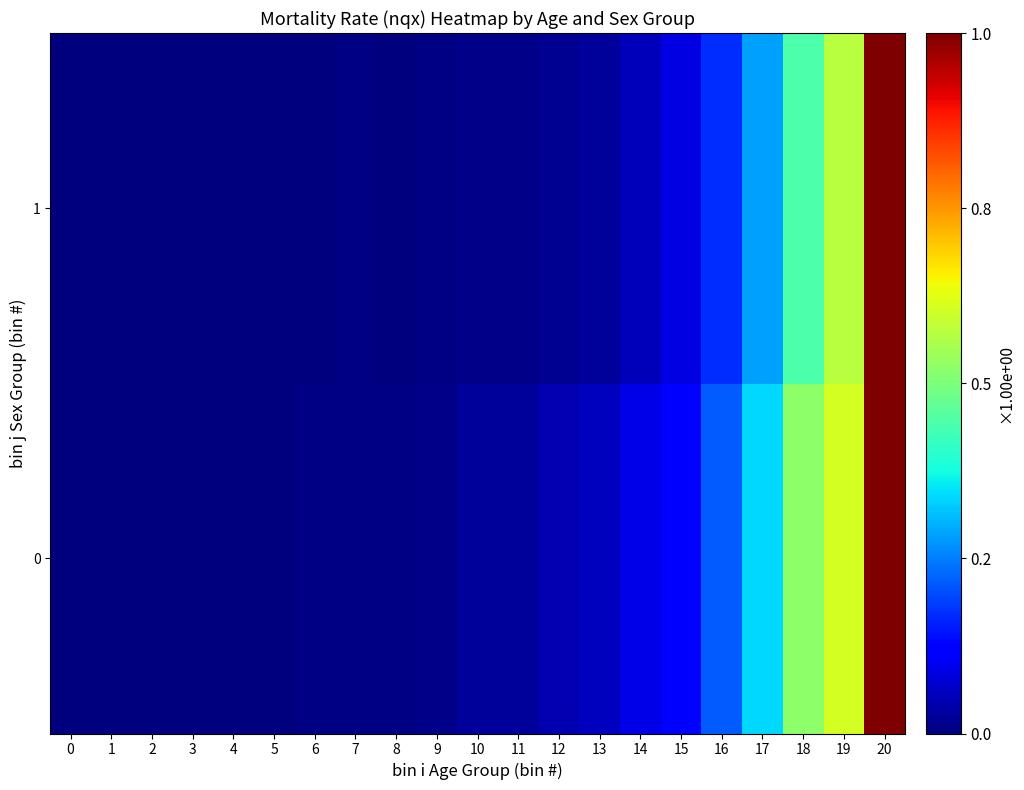

Which has a higher value, 12 or 1?

12